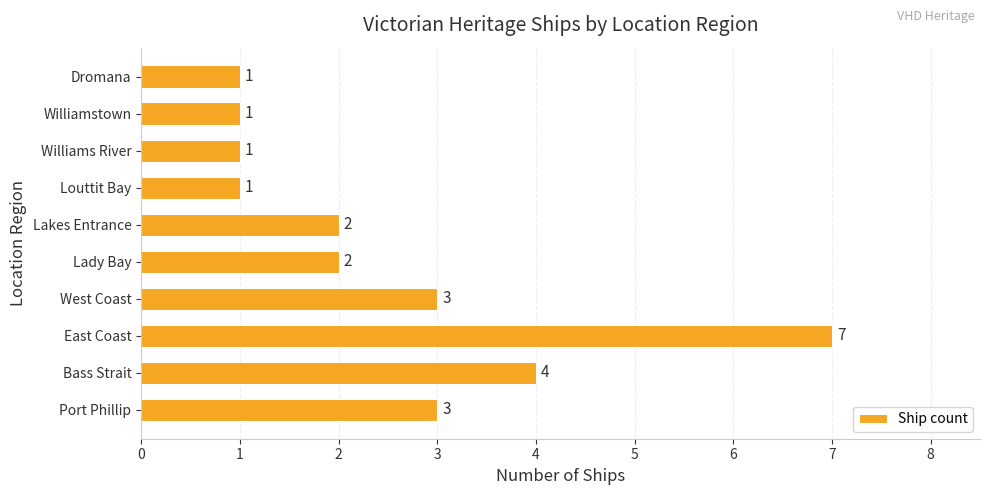

Reading top to bottom, extract all data points from this chart.

1	1	1	1	2	2	3	7	4	3